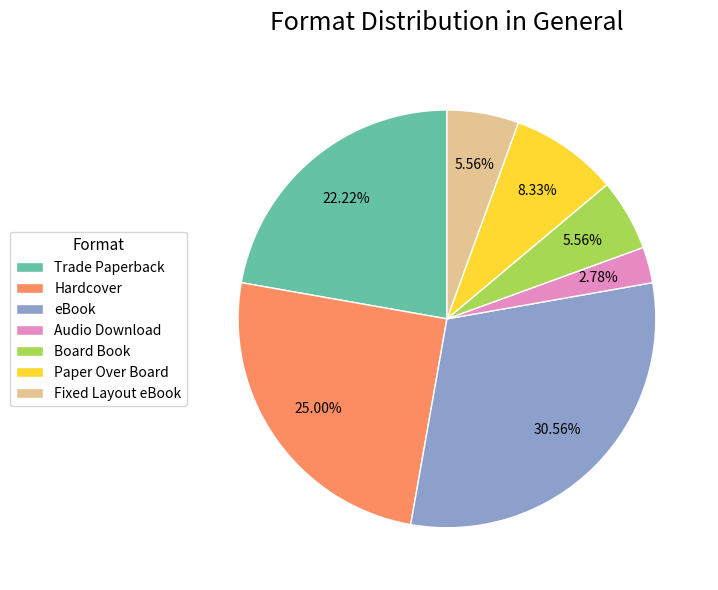

Approximately how many times larger is the value at eBook compared to Fixed Layout eBook?

5.5